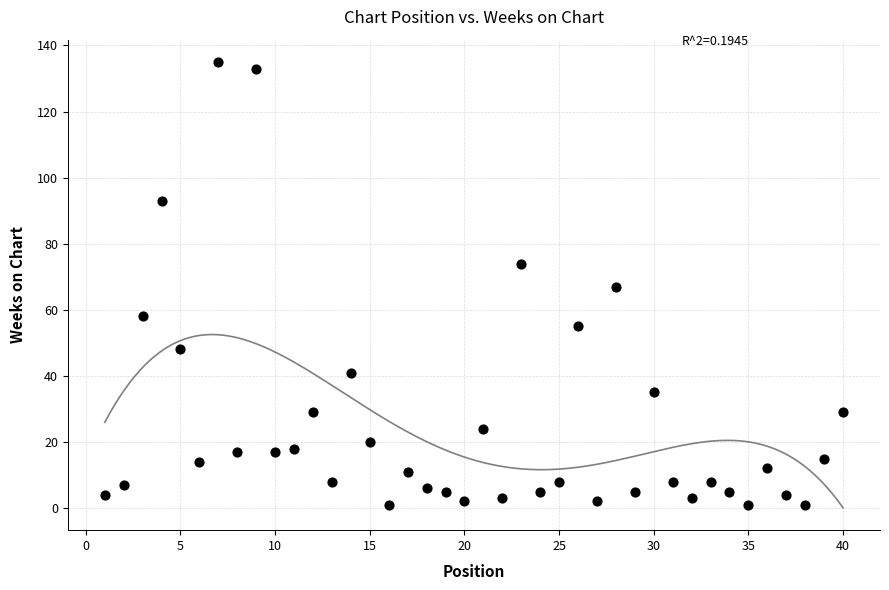

What is the range of X values (max minus min)?

39